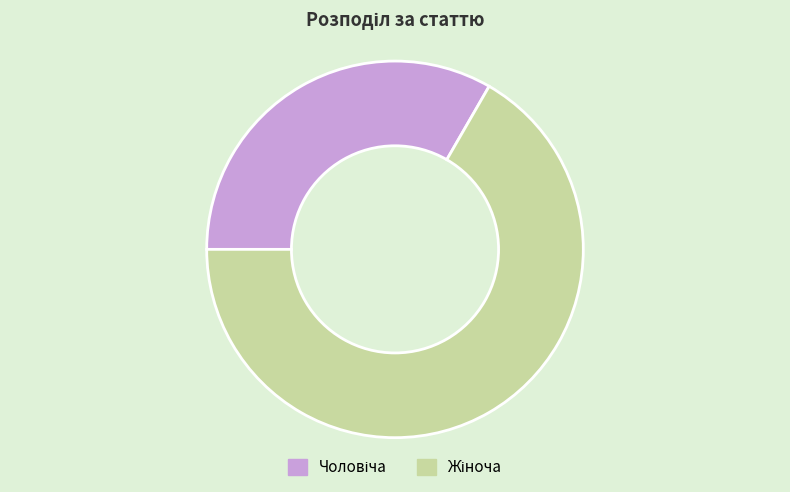

Is there a majority slice in this chart?

Yes